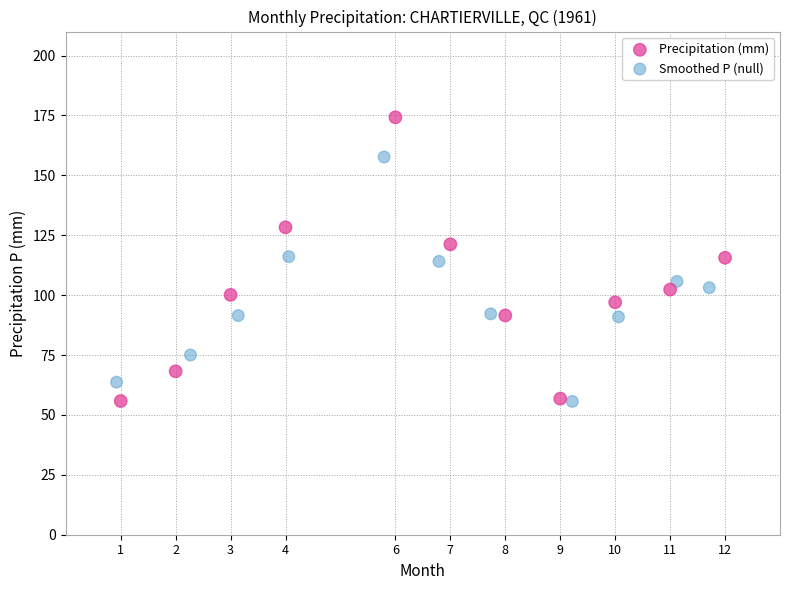

Which series contains the highest Y value?

Precipitation (mm)